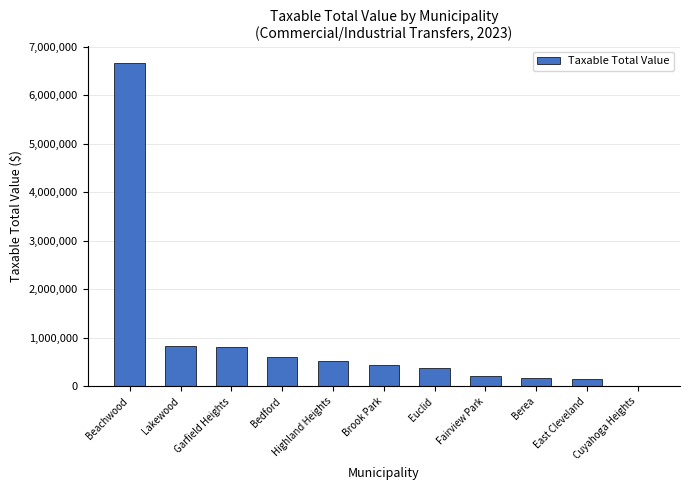

What is the sum of all values?

10797485